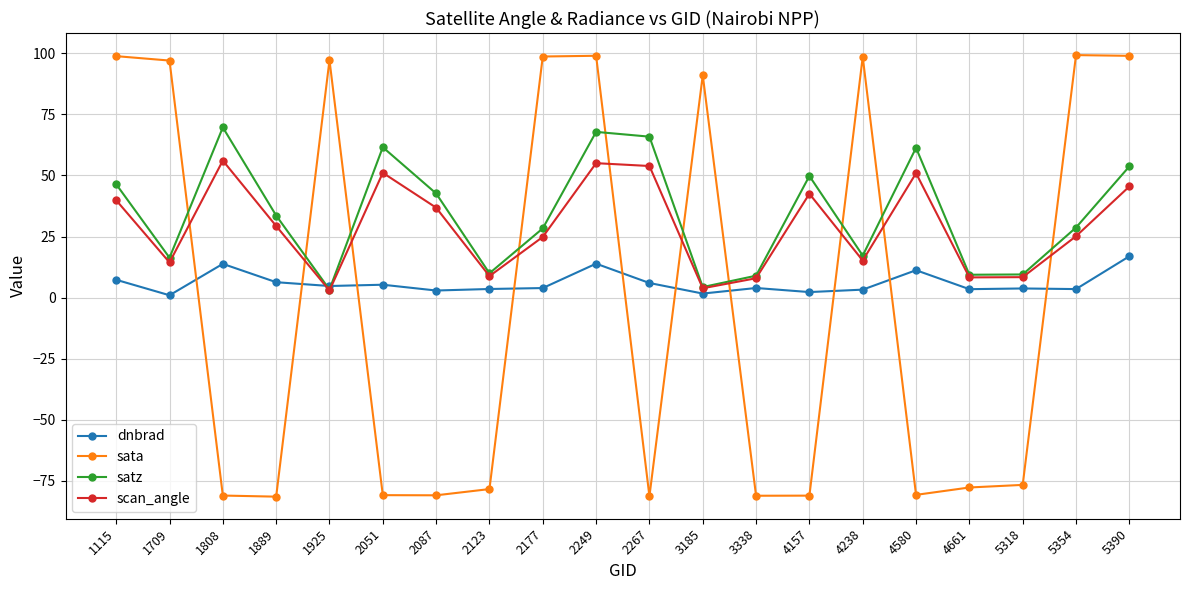

Which series has the widest spread of values?

sata